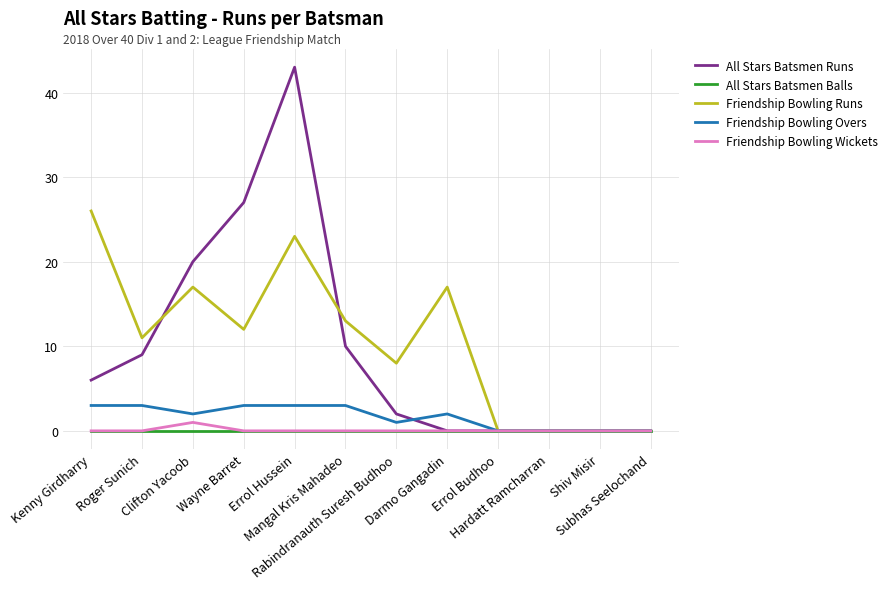

Which series has the widest spread of values?

All Stars Batsmen Runs